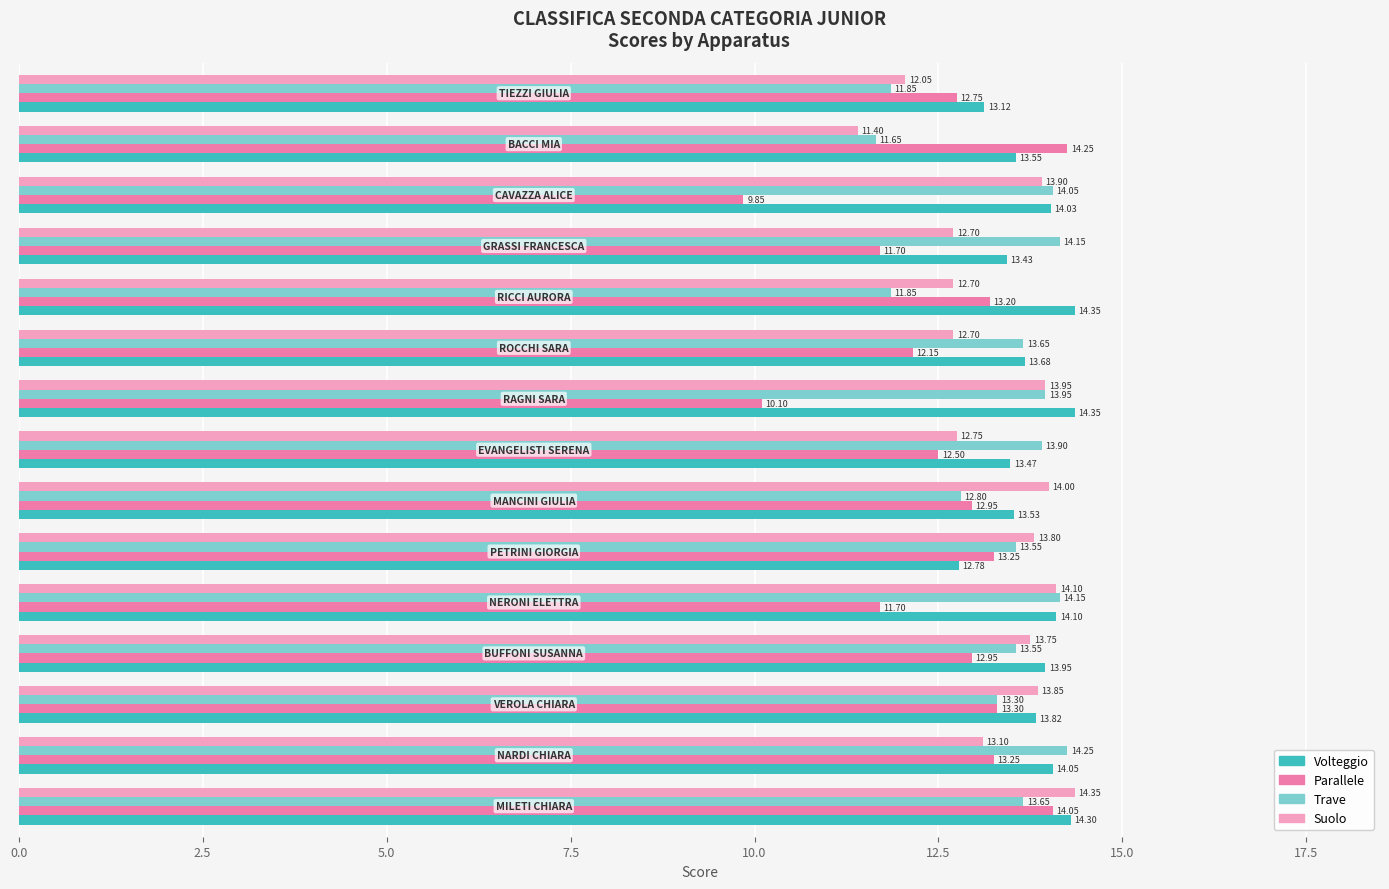

Which series has the largest total across all categories?

Volteggio